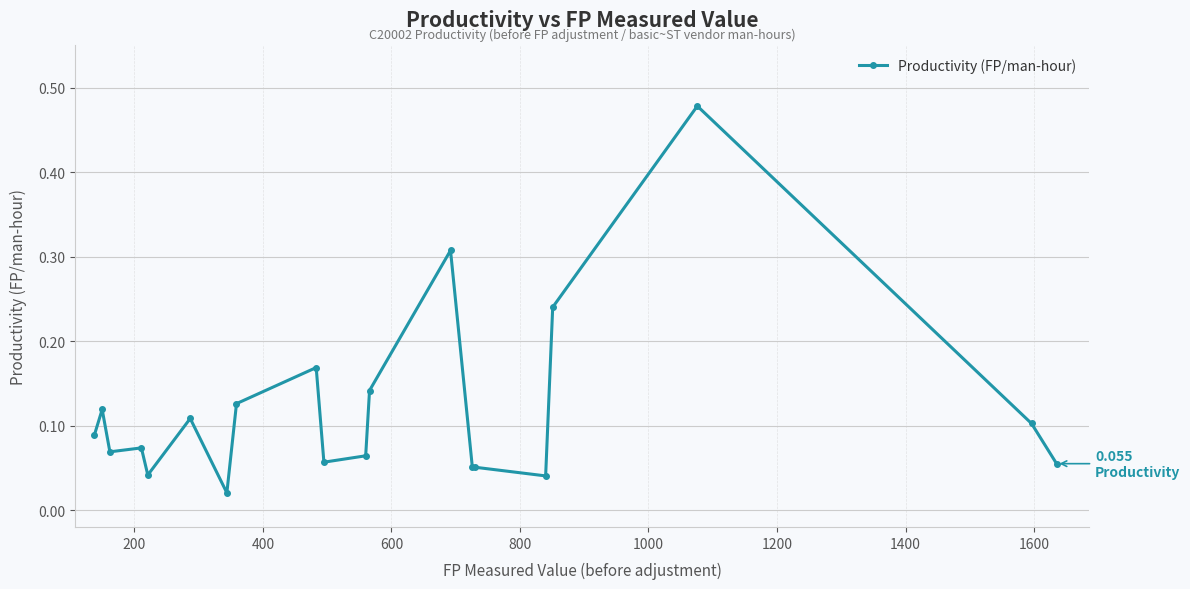

How many lines are shown in the chart?

1